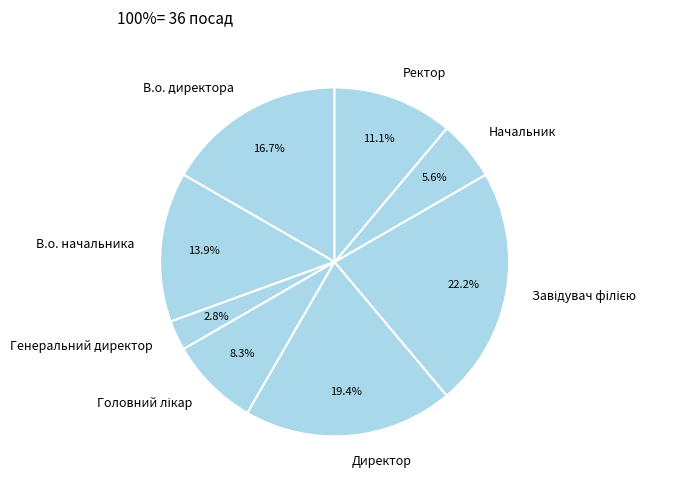

To the nearest percent, what is the average slice percentage?

12%